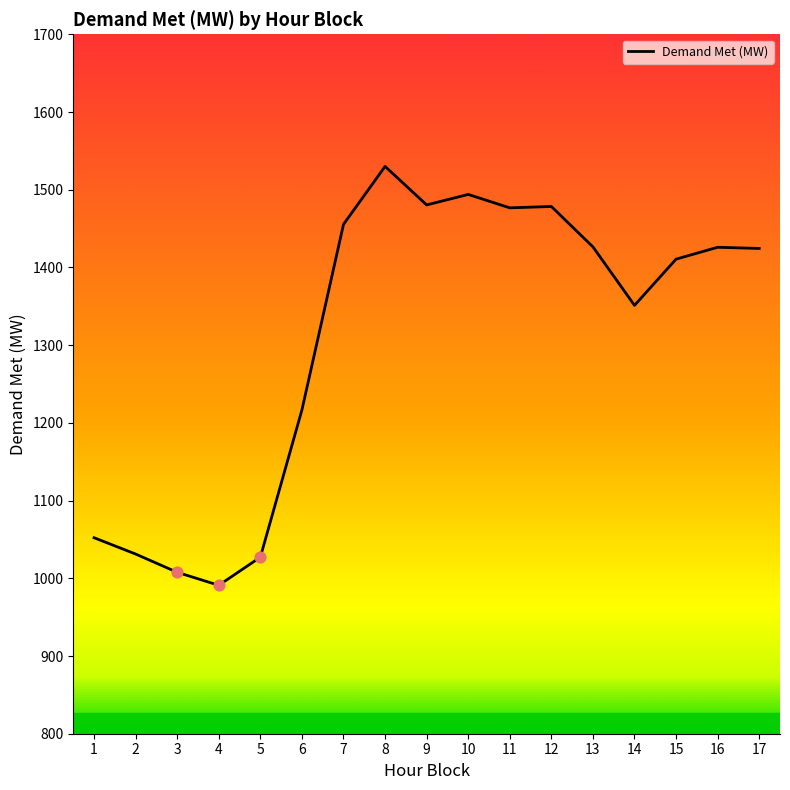

What is the ratio of the value at 11 to the value at 3?

1.5